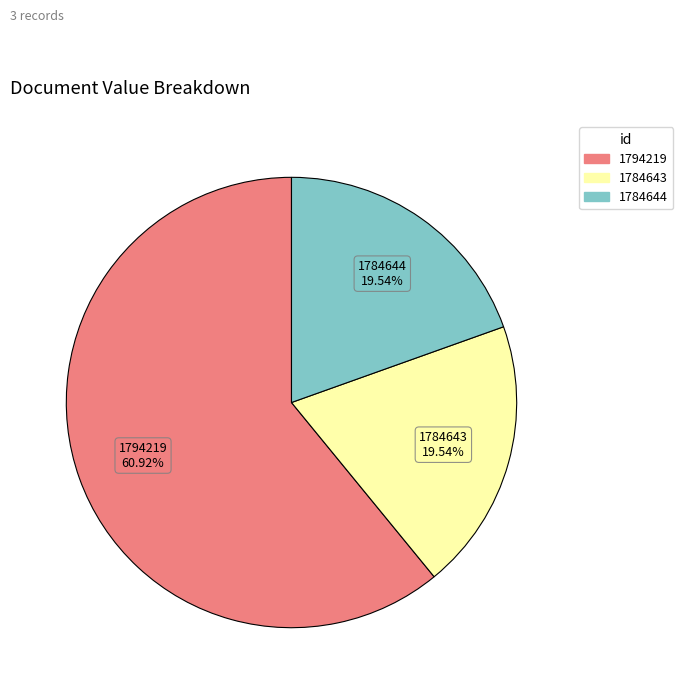

What percentage is the 1794219 slice, to the nearest percent?

61%